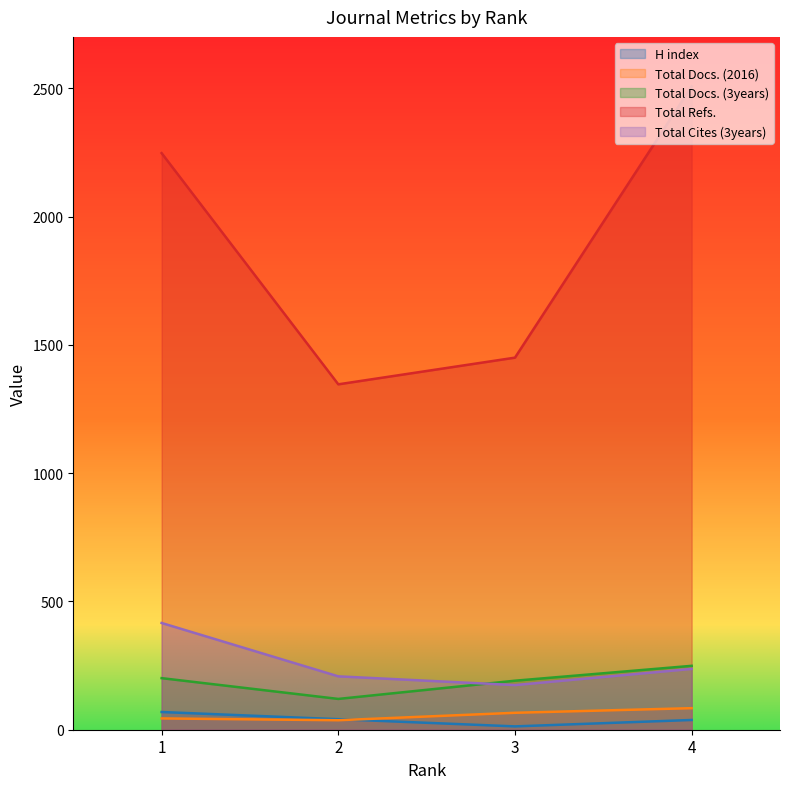

What is the total value across all series at 1?

2977